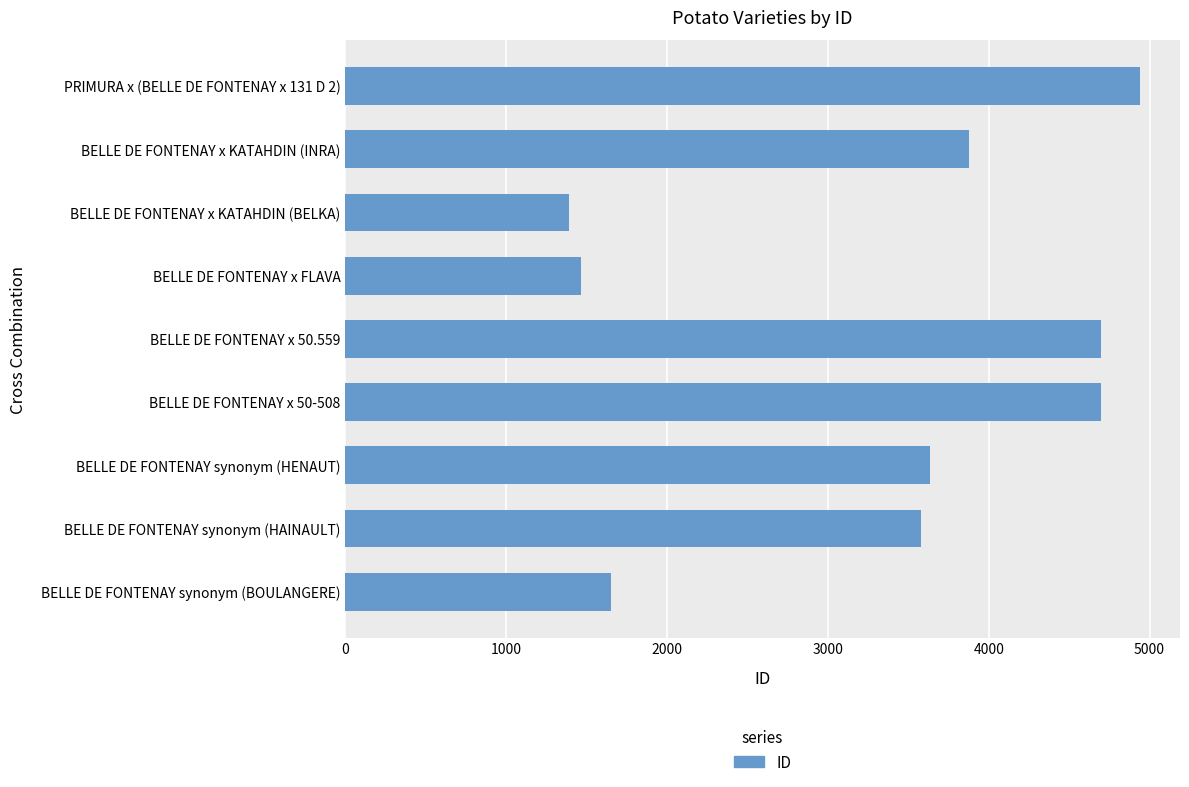

Are the bars horizontal?

Yes